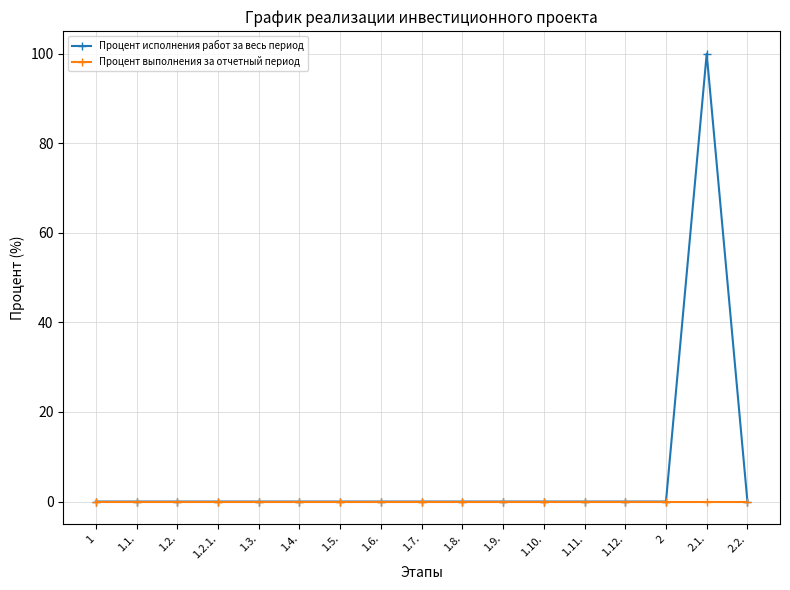

Is this an area chart (filled region under the line)?

No